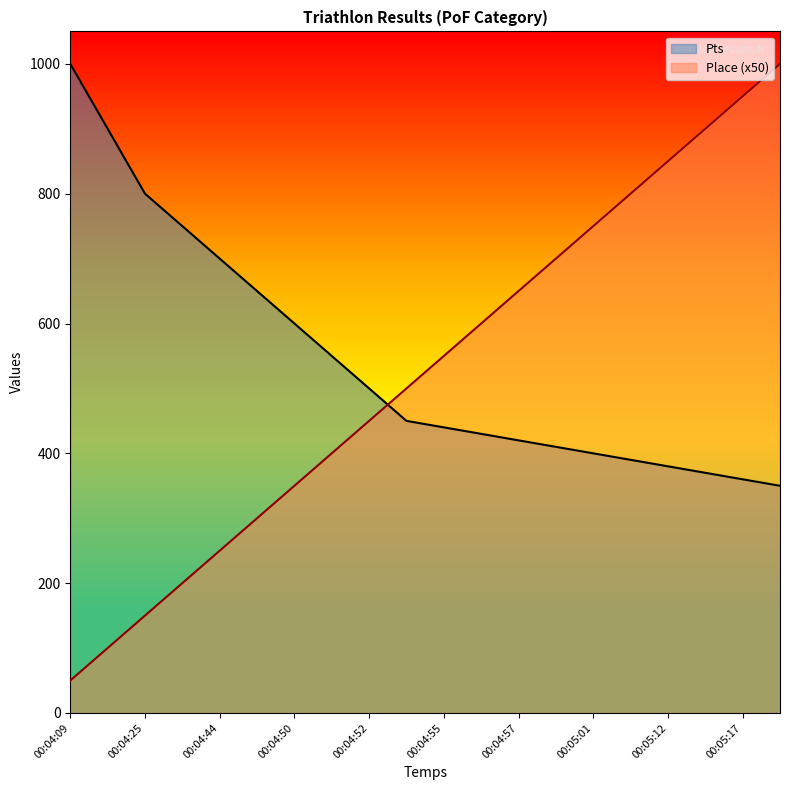

How many data points in Pts are less than 450?

10